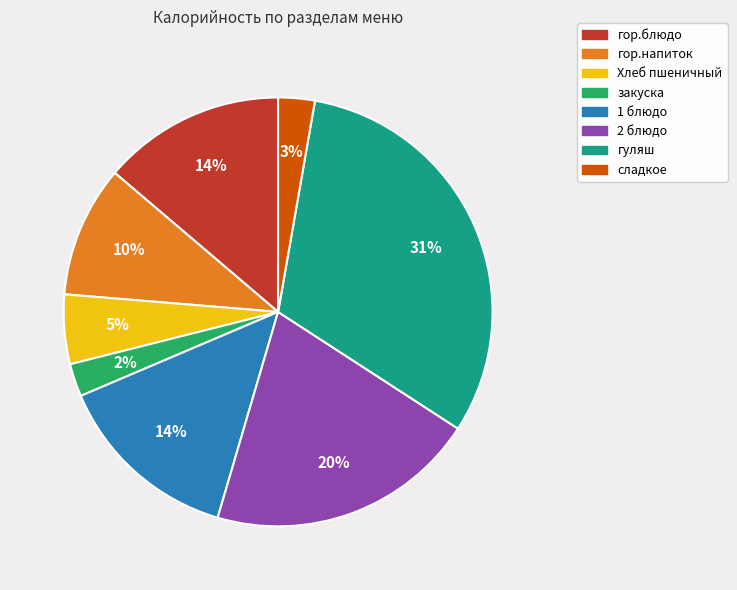

Does Хлеб пшеничный represent more than half of the total?

No